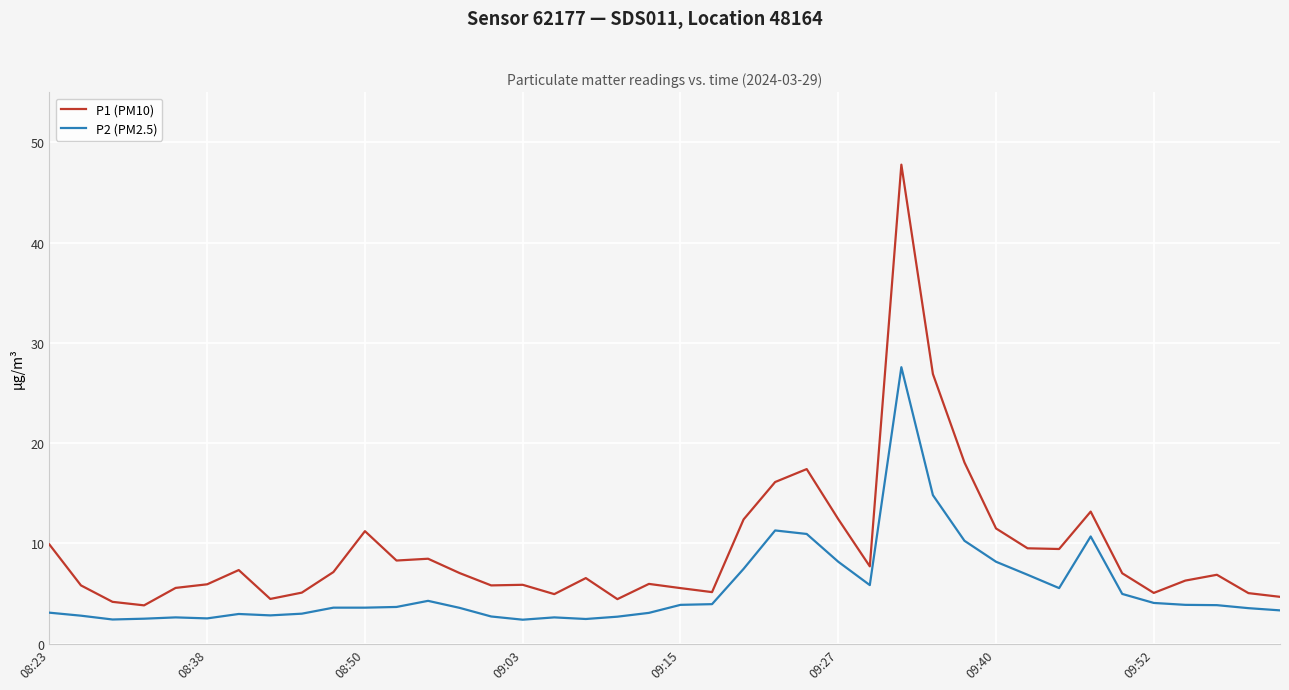

Which series has the widest spread of values?

P1 (PM10)